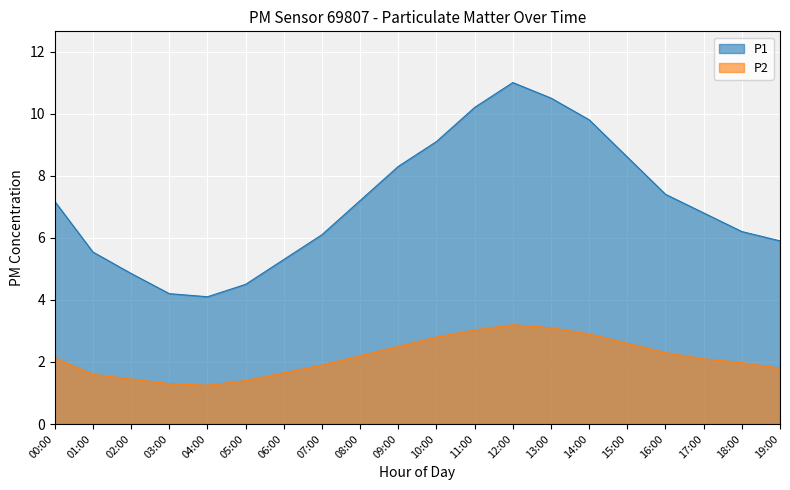

What is the minimum value for P2?

1.2